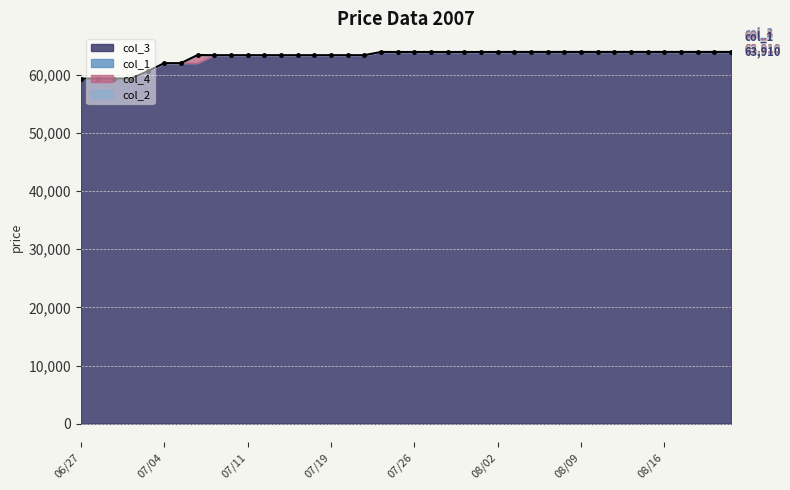

What is the label of the 1st point from the left?

2007/06/27